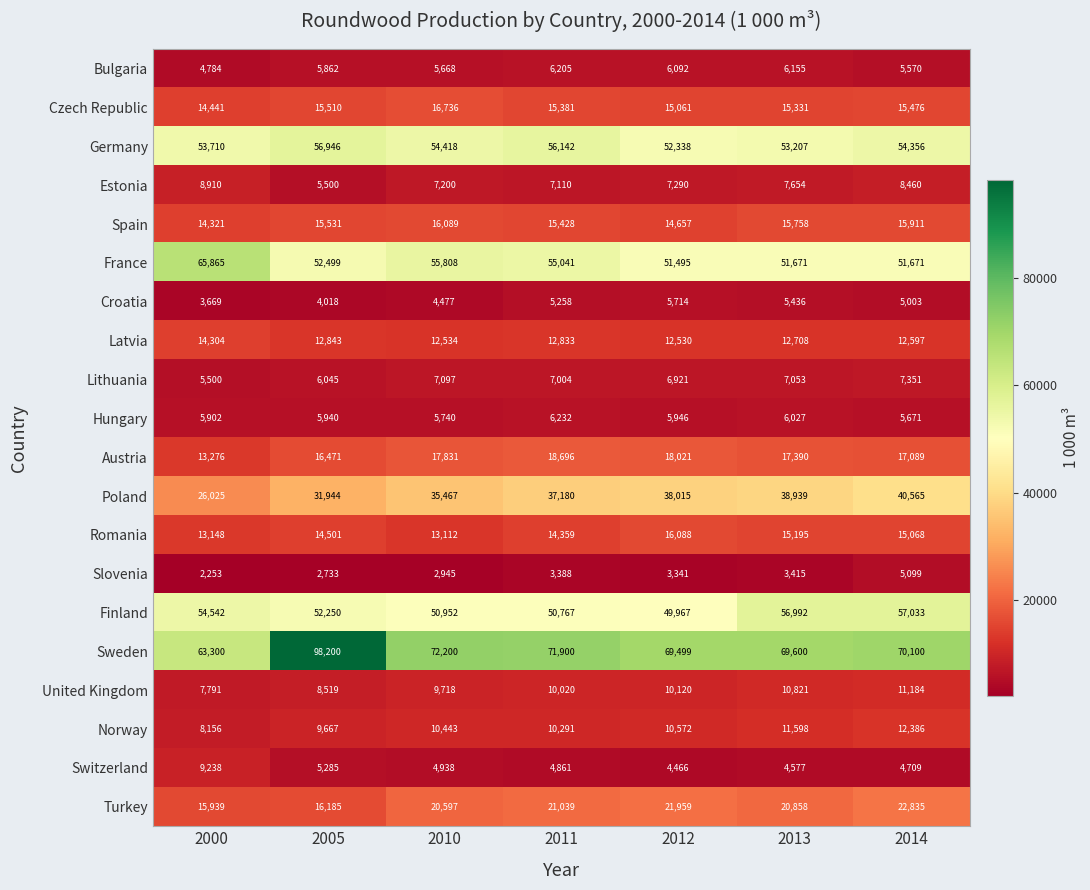

What is the total value across all series at 2010?

423970